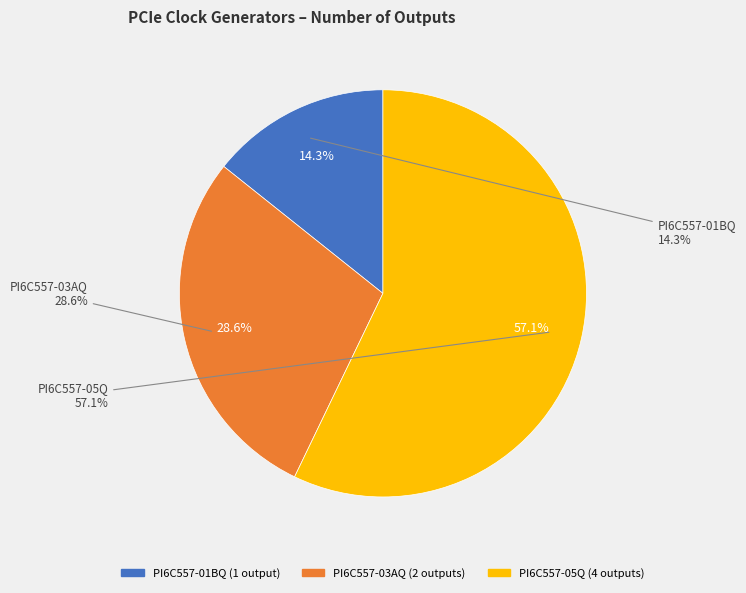

How many slices are in this pie chart?

3